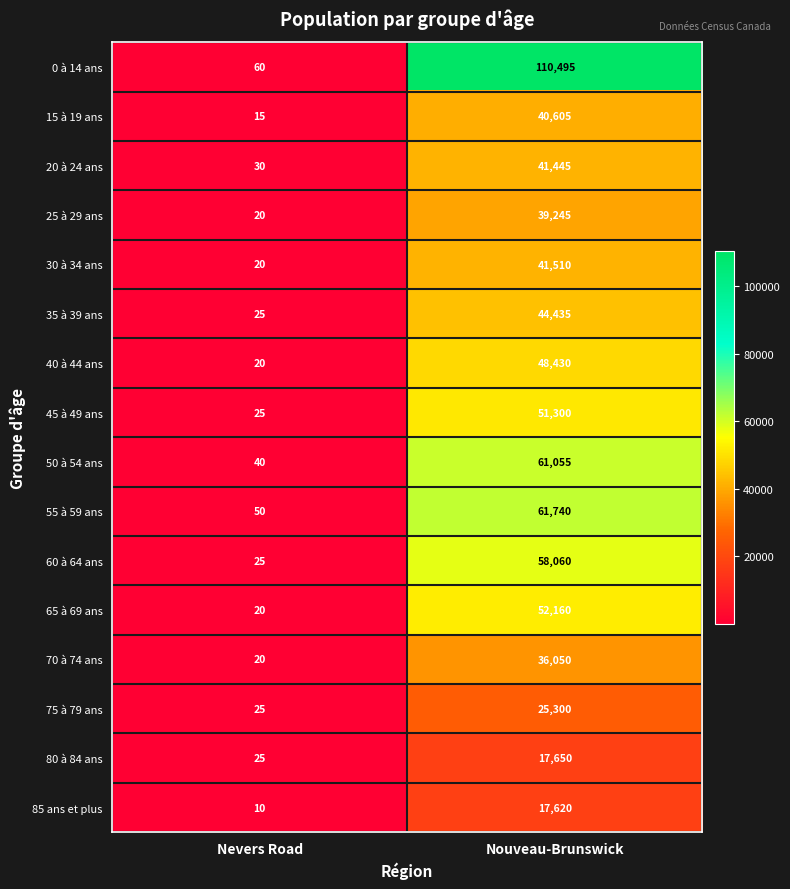

At which label is 30 à 34 ans closest to 20765?

Nevers Road